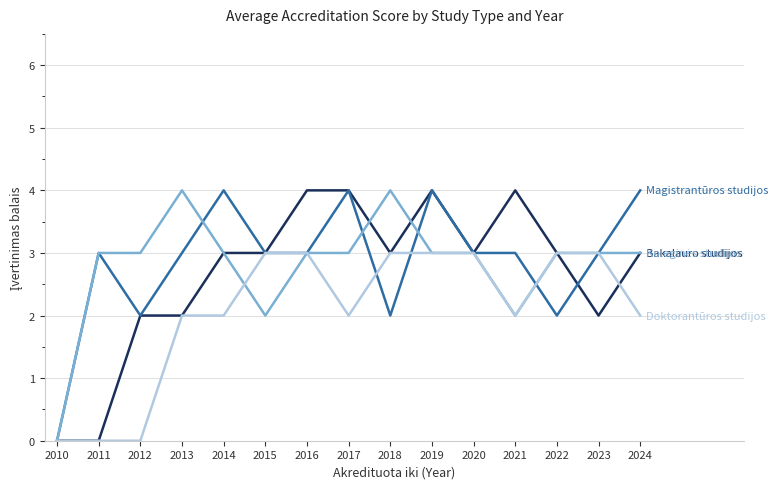

At which category is the sum across all series the highest?

2019